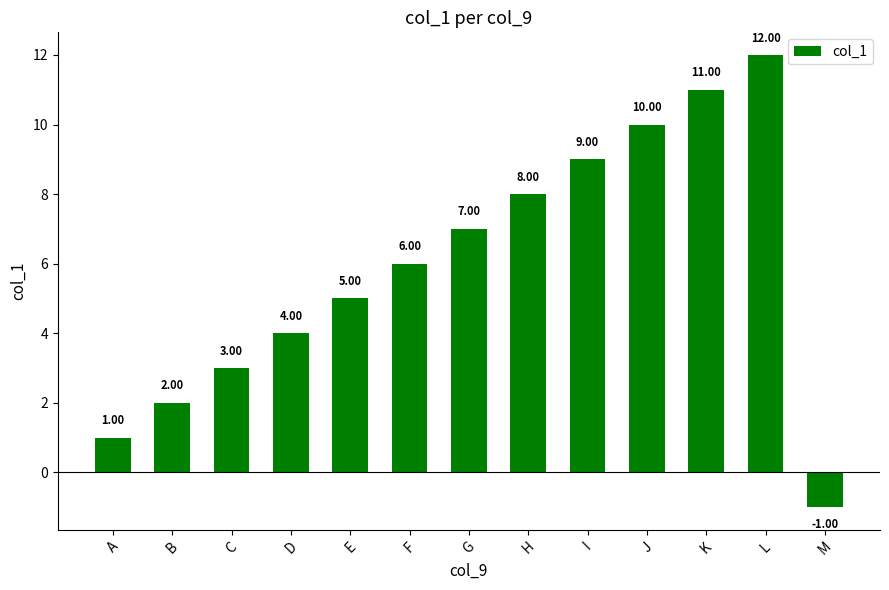

List the labels in order of value, smallest first.

M, A, B, C, D, E, F, G, H, I, J, K, L